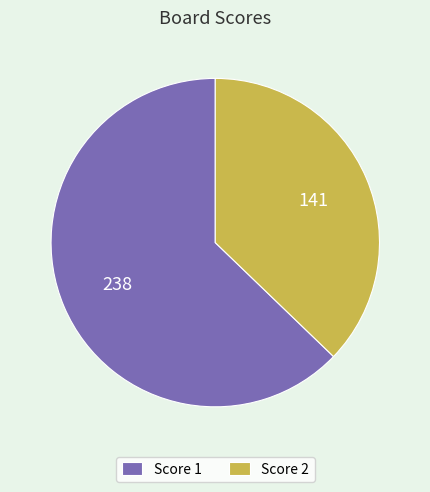

How many slices are in this pie chart?

2